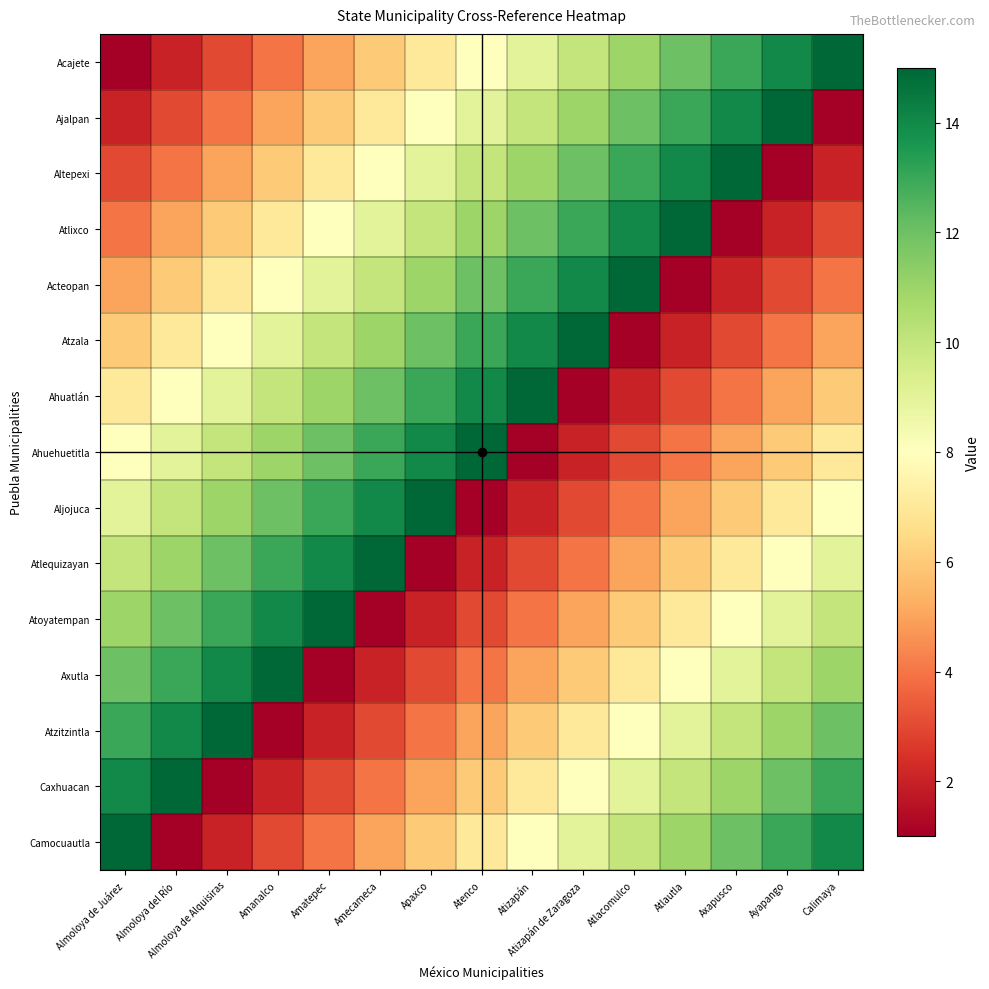

Which series has the largest range (max minus min)?

Acajete